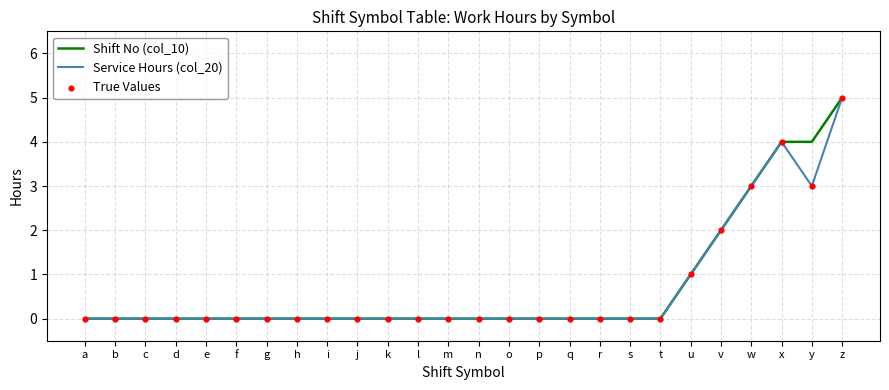

The Service Hours (col_20) series shows 5 at z. True or false?

True